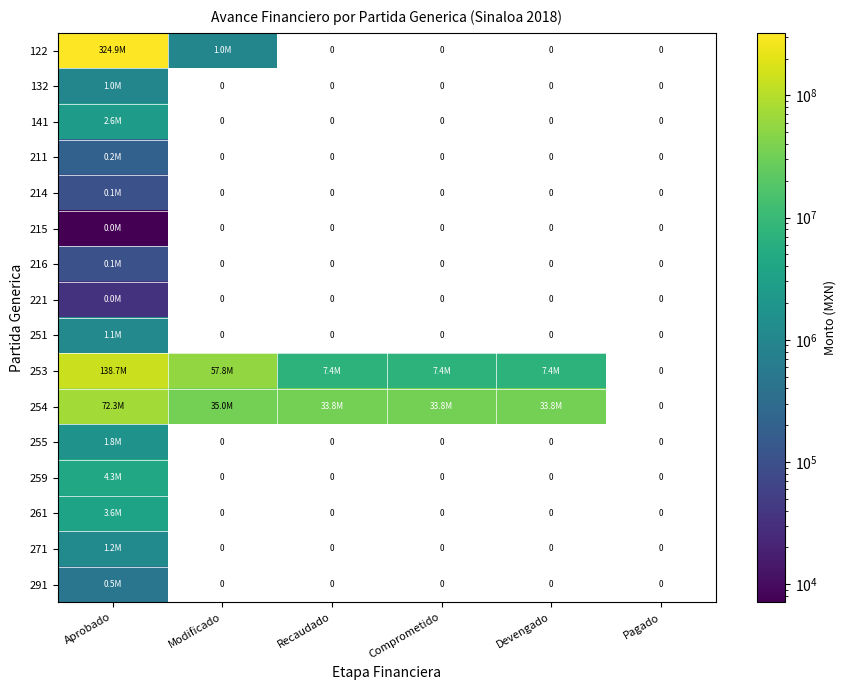

Which category has the highest value in the 141 series?

Aprobado